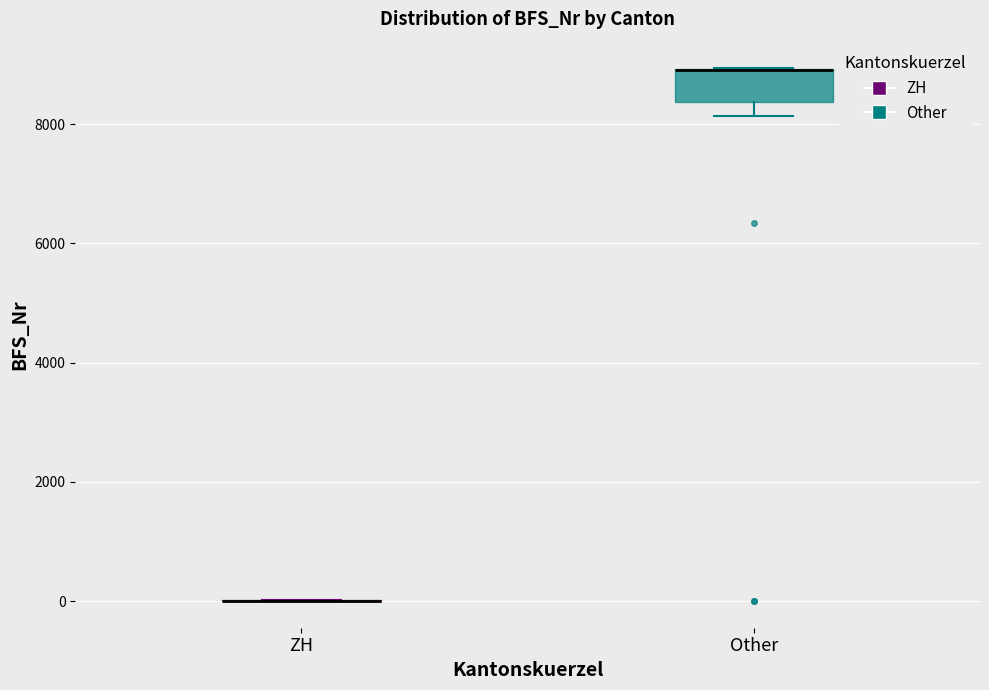

Reading left to right, read every box against the y-axis: the position of its median line, the range the box covers, and the ends of its whiskers. The values are not printed on the chart, so give them approximately, as read against the axis.

ZH: box collapsed to a line at 0, whiskers 0 to 0
Other: median 9000 (drawn on the box's upper edge), box 8400 to 9000, whiskers 8200 to 9000